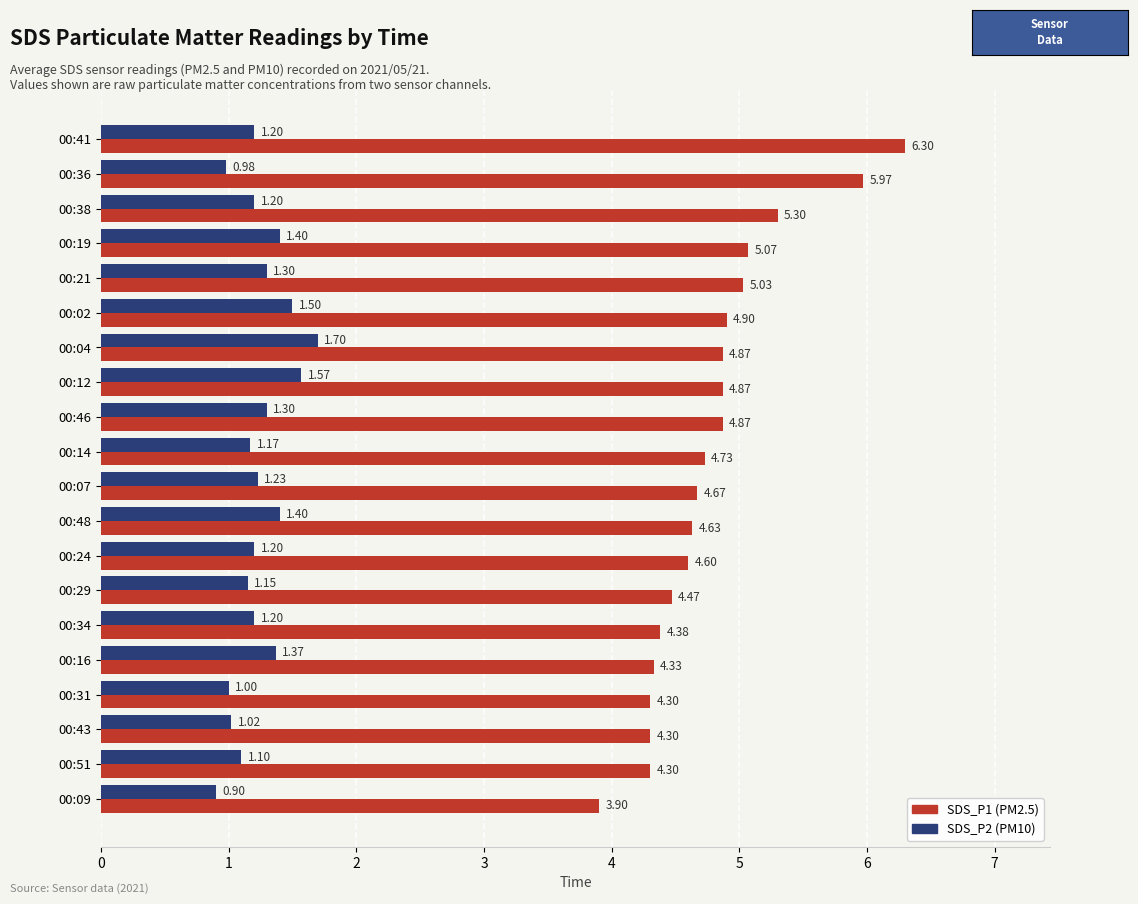

What is the difference between the maximum and minimum values in the SDS_P1 (PM2.5) series?

2.4